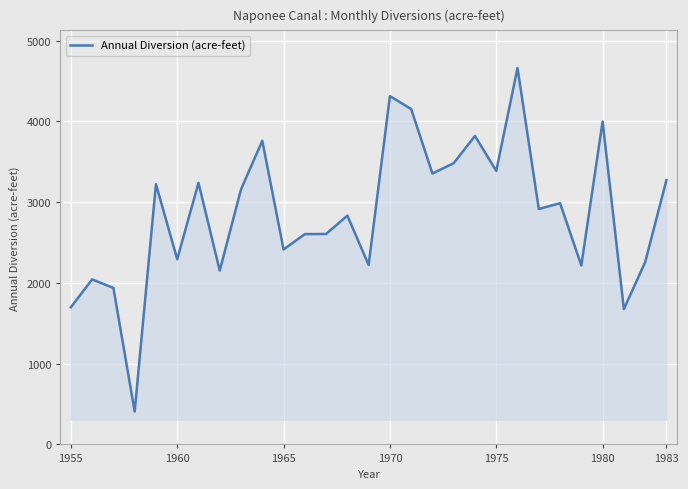

Count the number of categories in the chart.

29